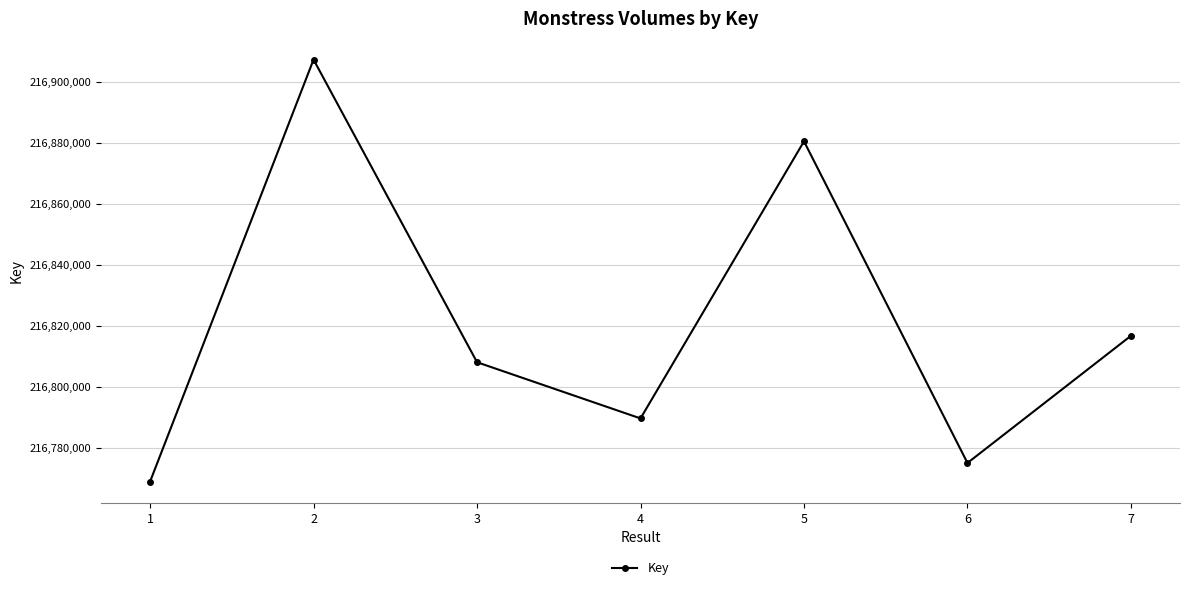

How many lines are shown in the chart?

1